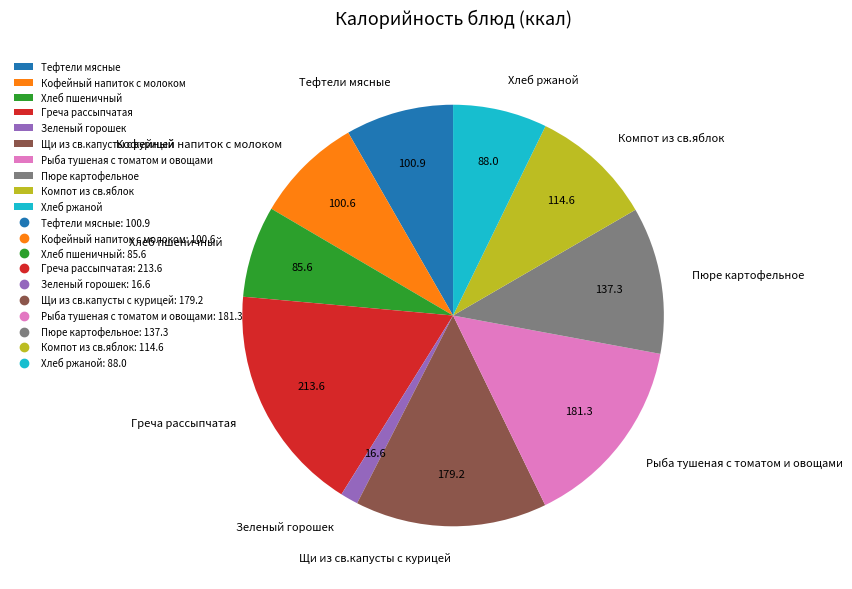

How many segments does this pie chart have?

10